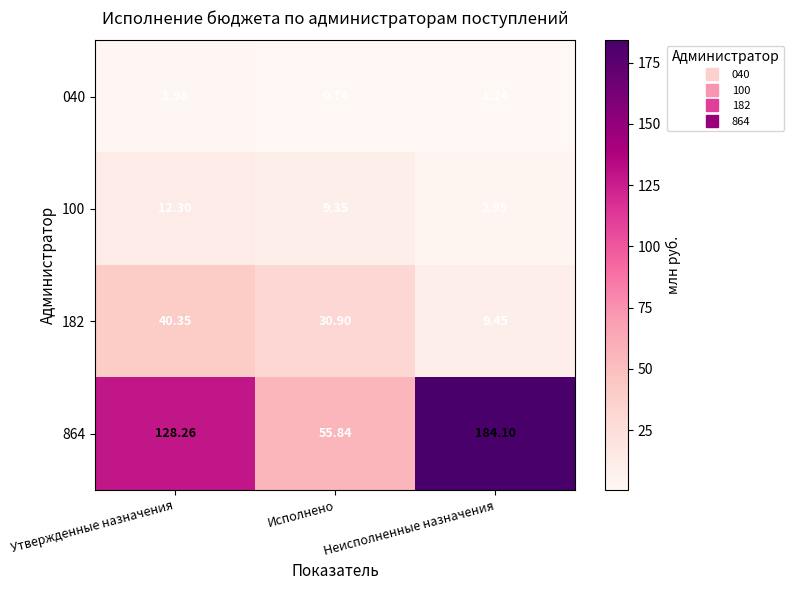

At which label does 182 first exceed 30?

Утвержденные назначения